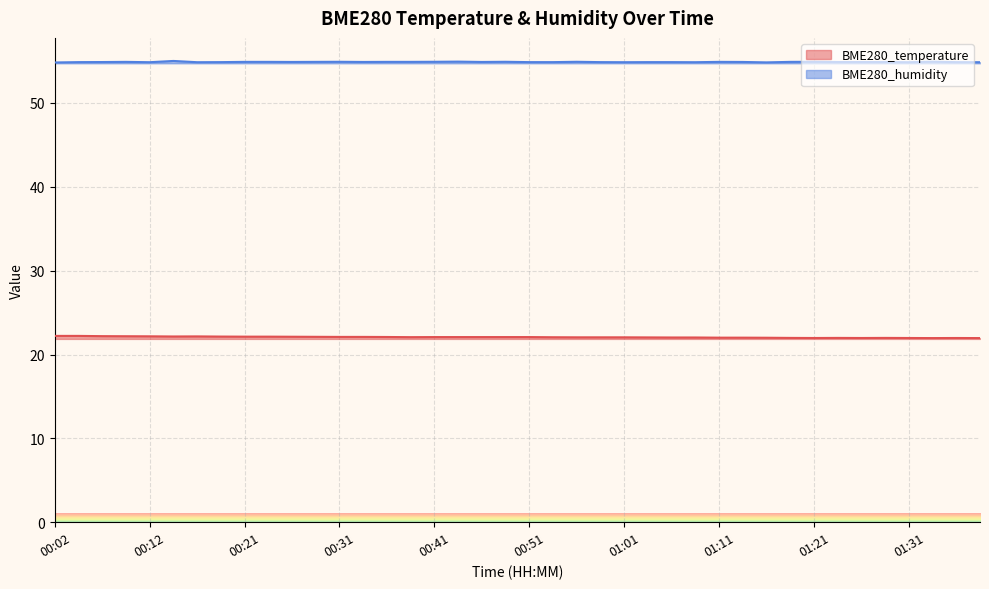

Which series has the largest range (max minus min)?

BME280_temperature